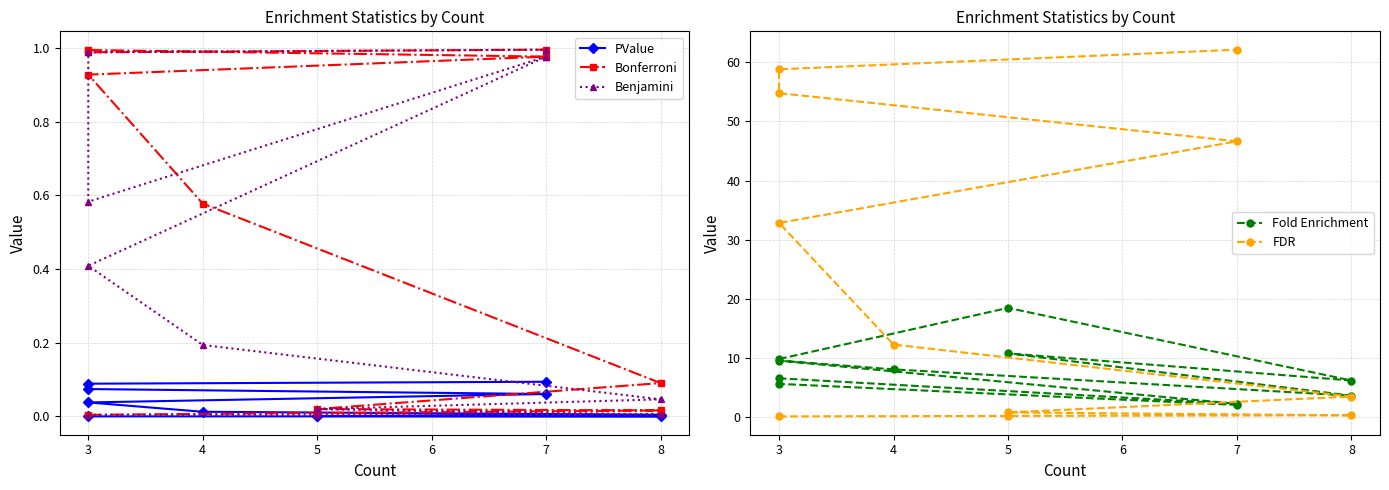

True or false: Bonferroni and Fold Enrichment cross at least once.

False